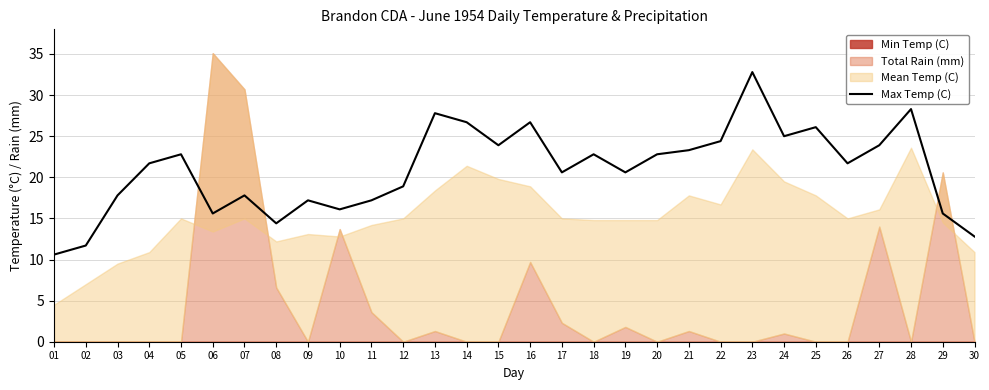

How many lines are shown in the chart?

1